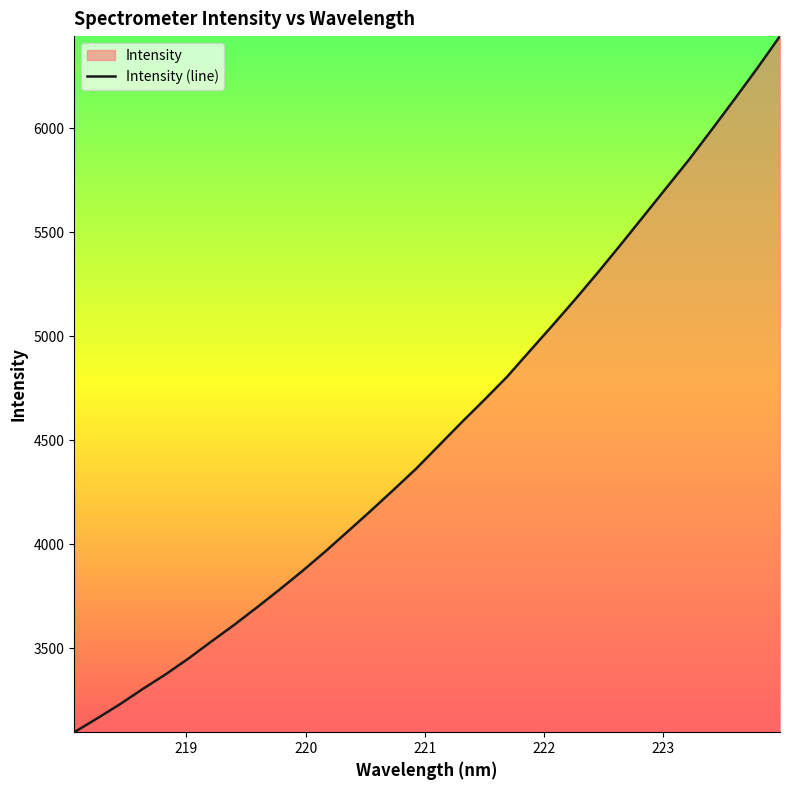

What is the greatest value displayed?

6444.0